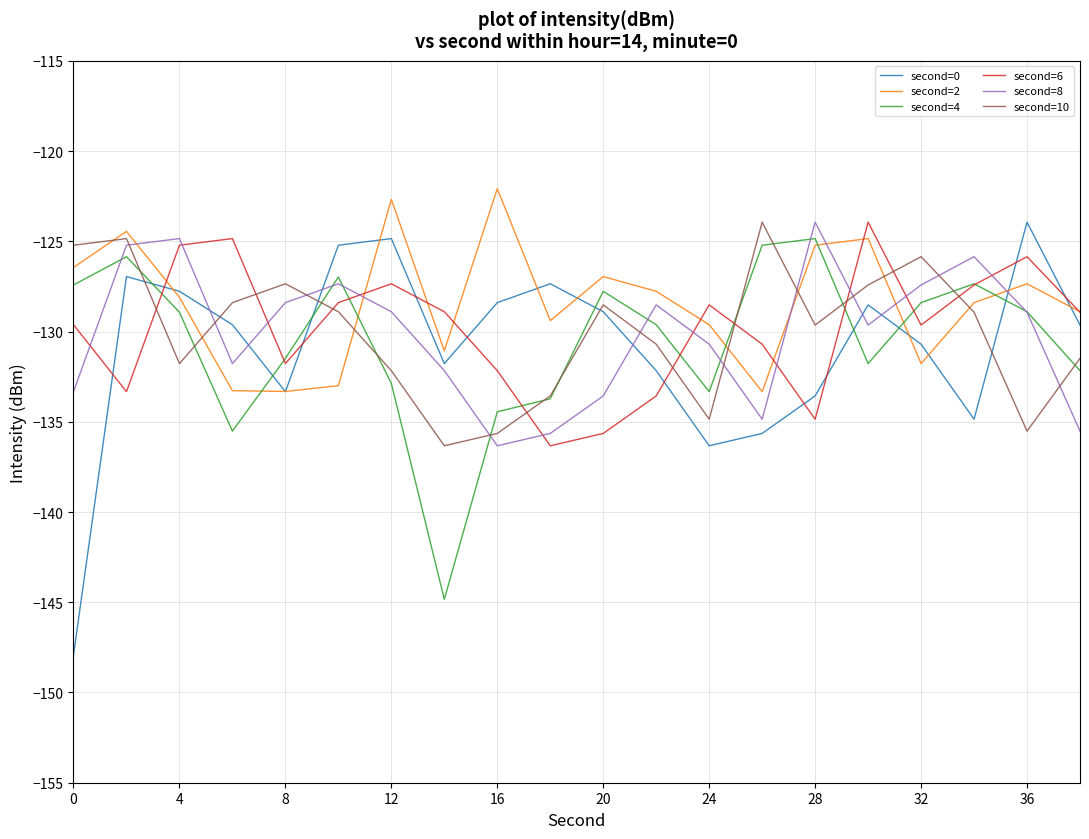

Which series has the widest spread of values?

second=0